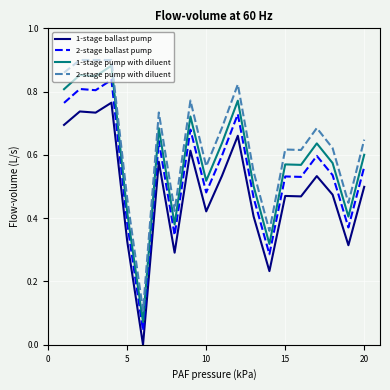

True or false: 1-stage ballast pump and 2-stage pump with diluent cross at least once.

False